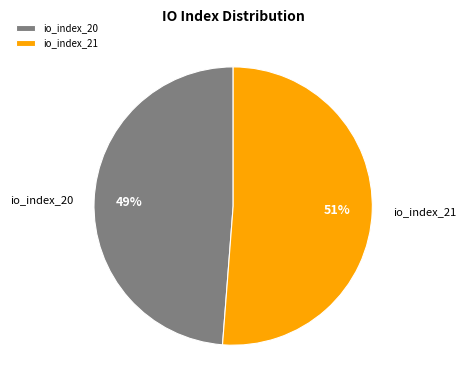

What percentage is the io_index_20 slice, to the nearest percent?

49%